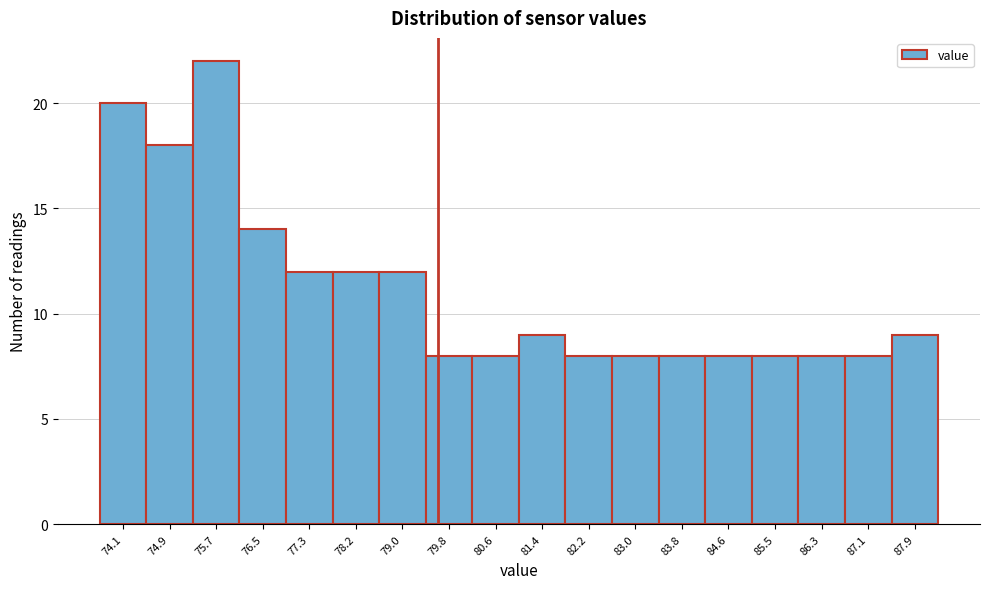

Reading left to right, what are all the values shown in this chart?

20	18	22	14	12	12	12	8	8	9	8	8	8	8	8	8	8	9